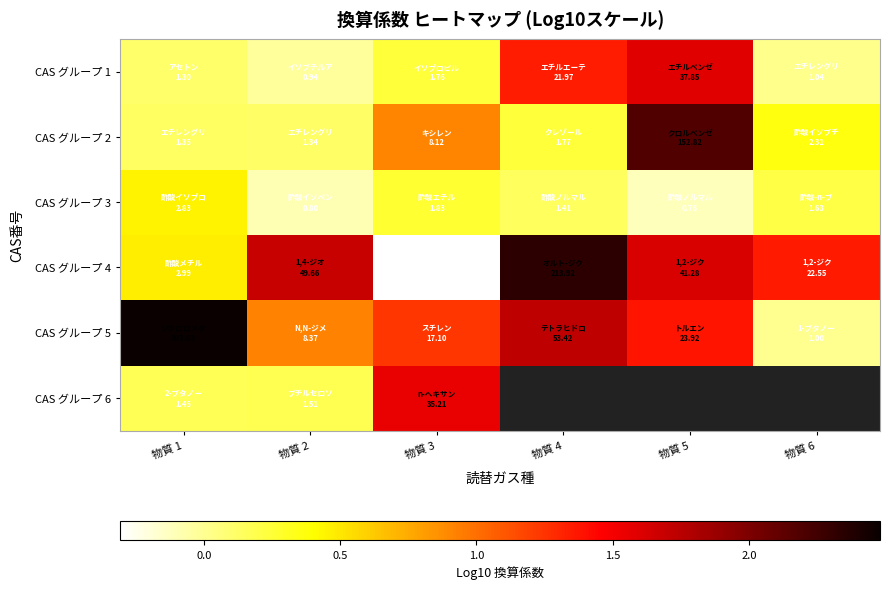

Which label corresponds to the largest value in the chart?

物質 1